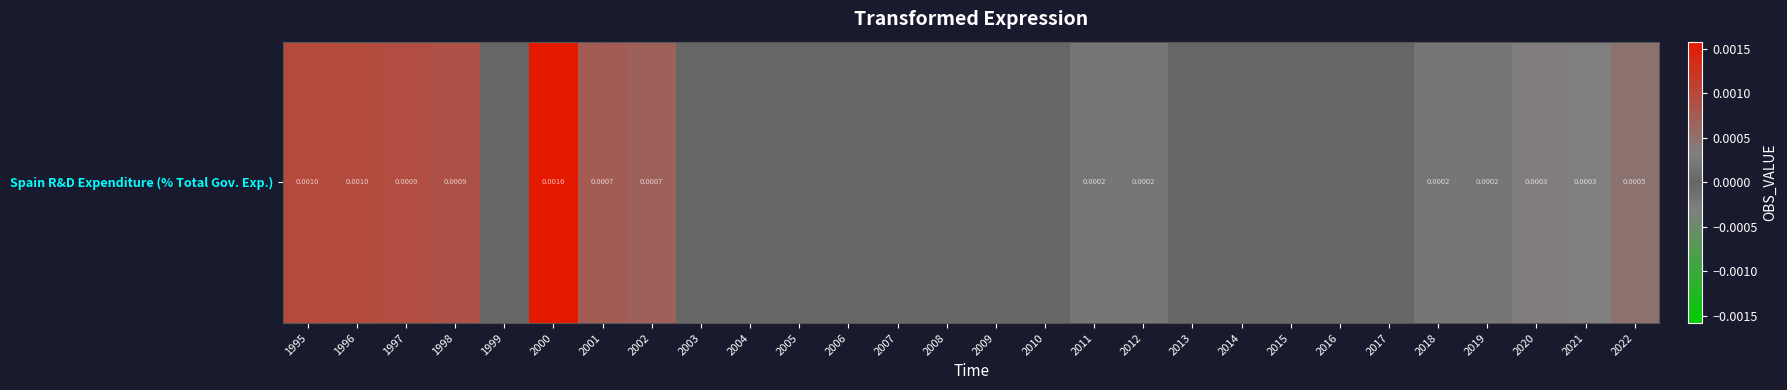

At which category does the chart reach its minimum across all series?

1999